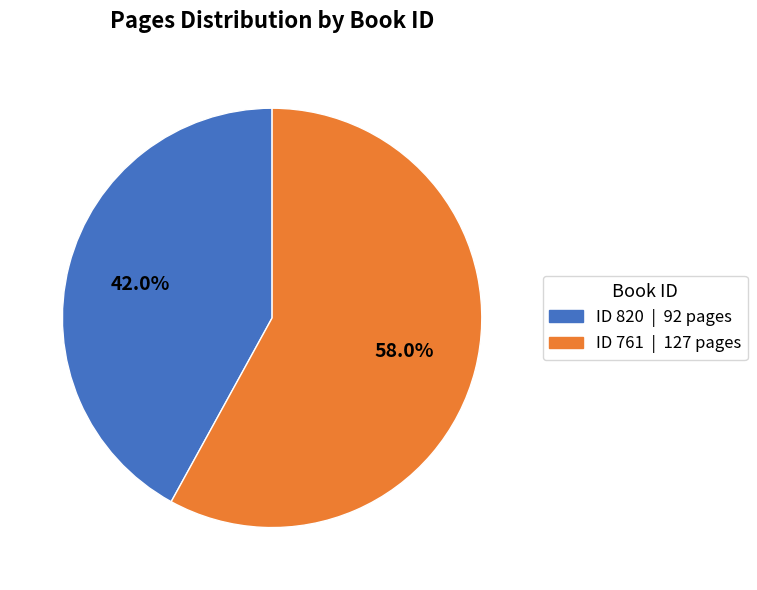

How many slices are in this pie chart?

2